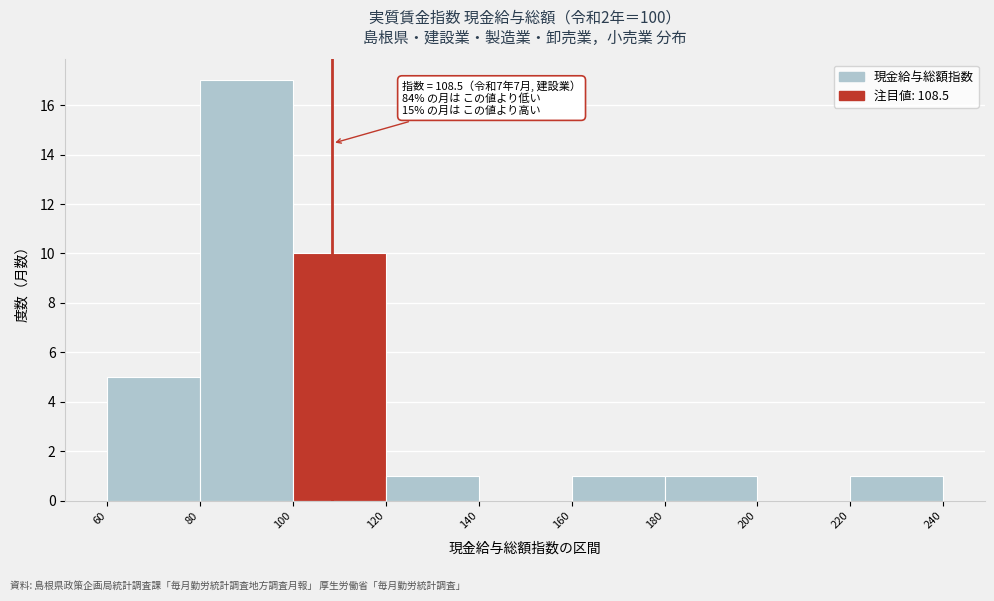

Which range on the x-axis has the tallest bar?

80 to 100